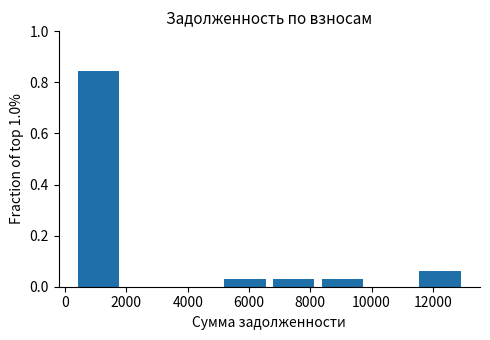

How tall is the bar that spans 6600 to 8200 on the x-axis? Neither the bar edges nor the heights are printed on the chart, so give them approximately, as read against the axes.

0.04